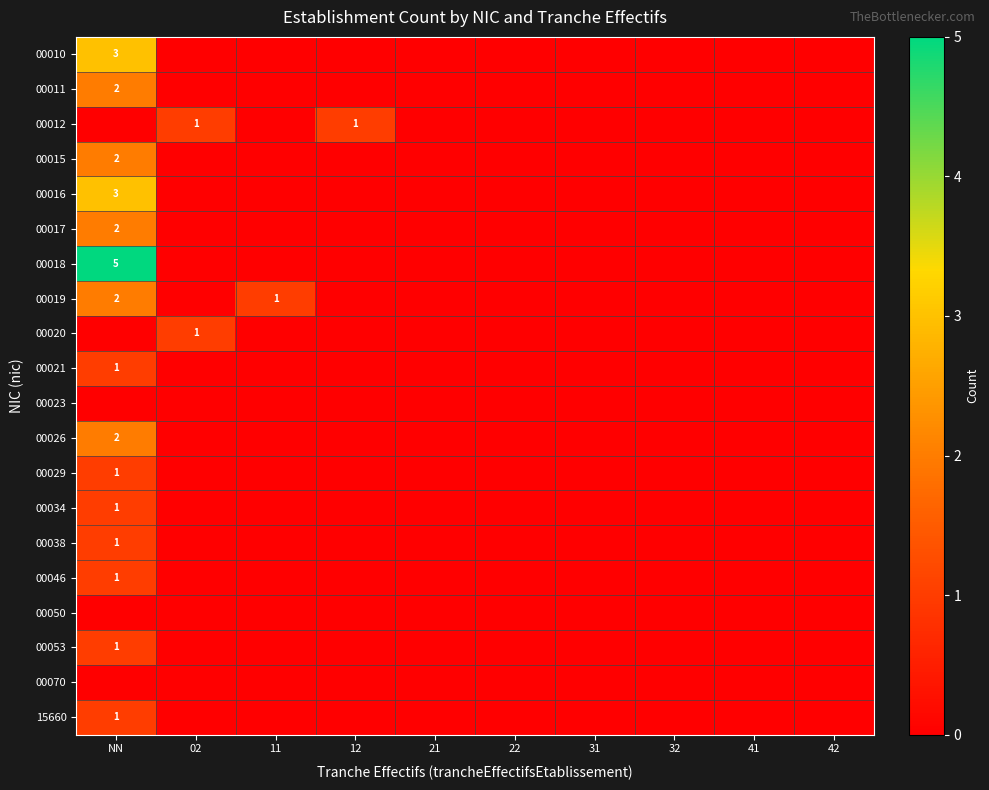

The value of 00015 at NN is 4. True or false?

False